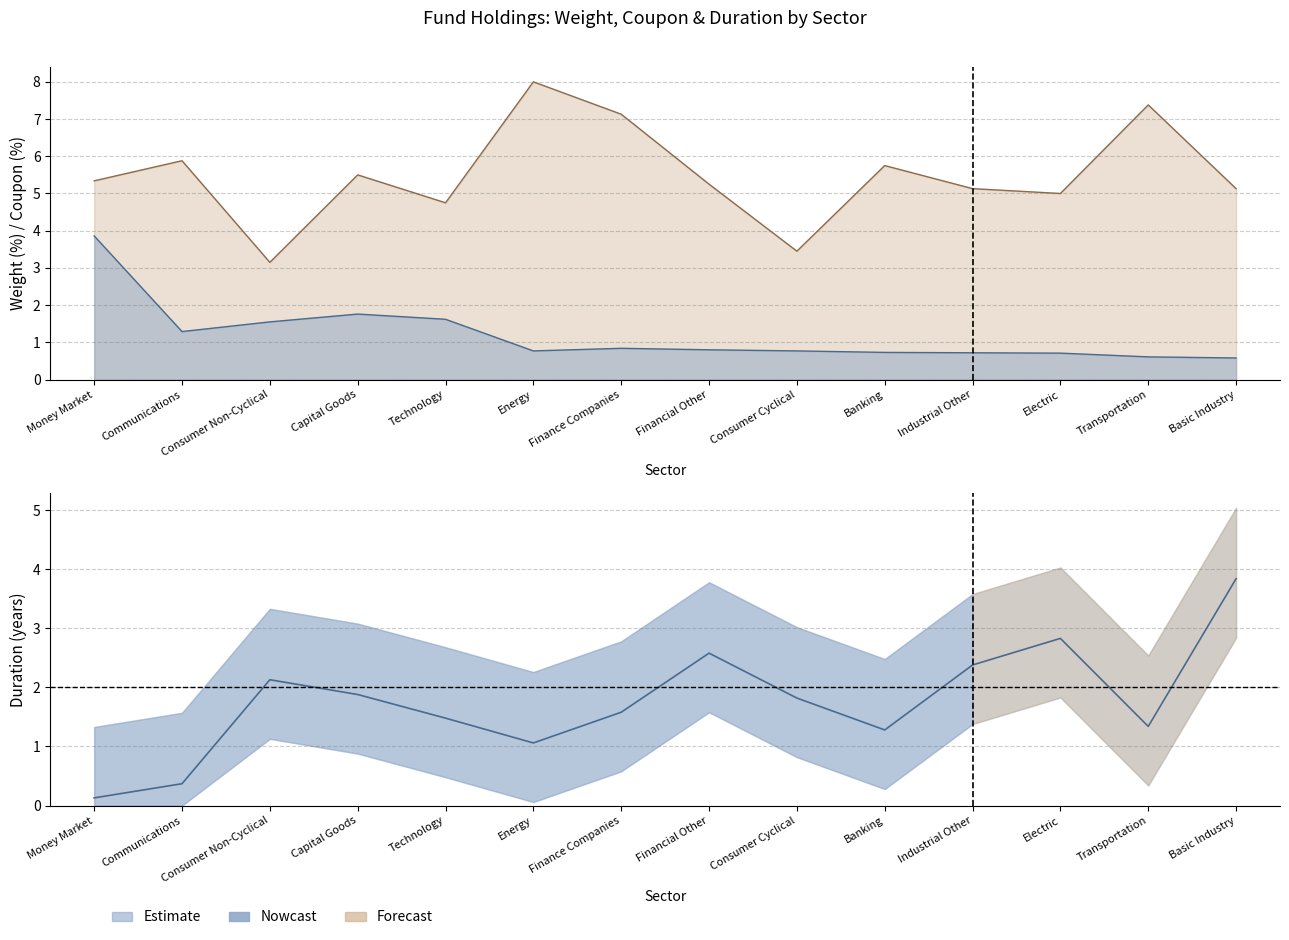

Between Consumer Non-Cyclical and Industrial Other, which series saw the biggest shift?

Coupon (%)